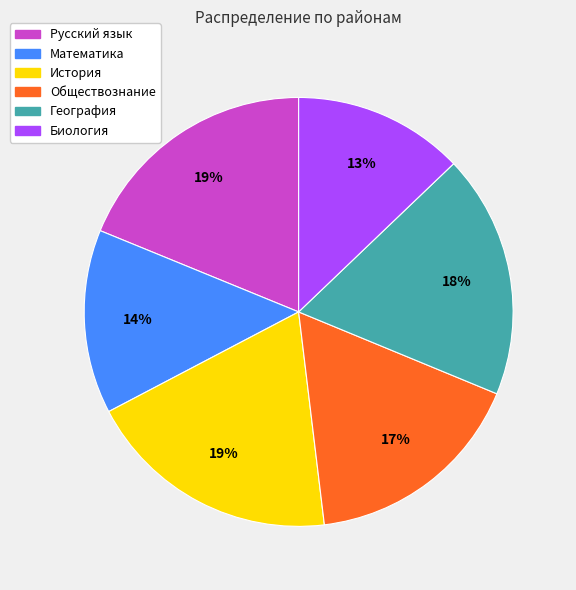

To the nearest percent, what percentage of the pie is Русский язык?

19%